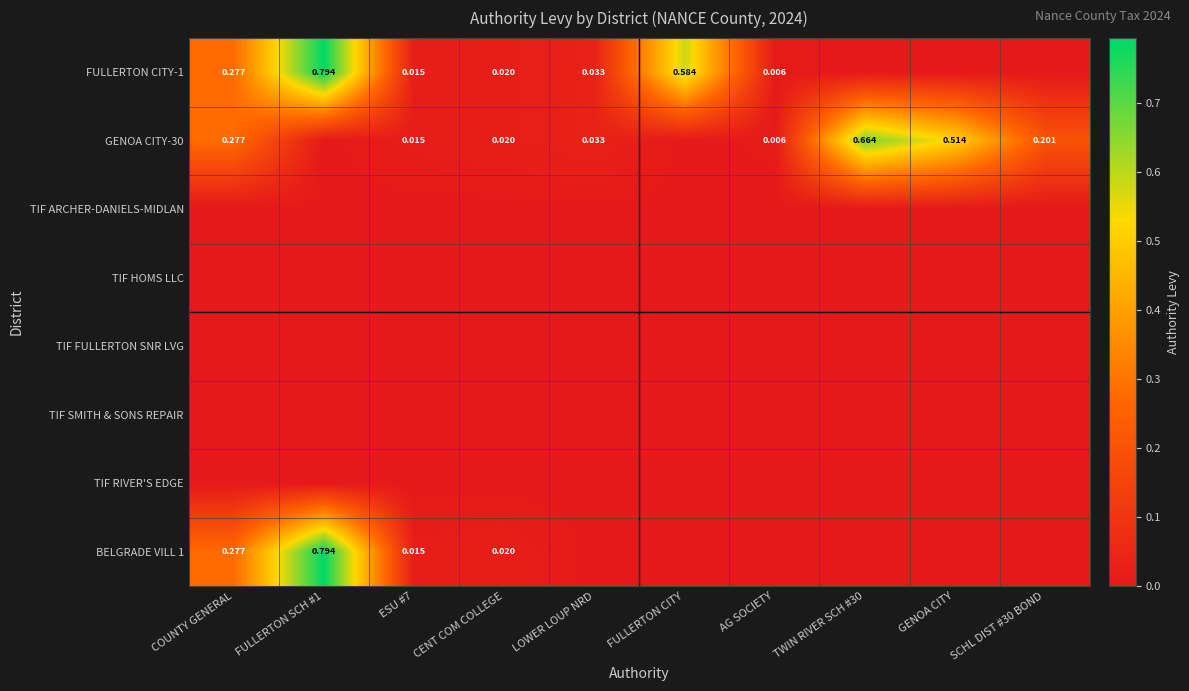

Is it true that TIF SMITH & SONS REPAIR equals 0.0 at LOWER LOUP NRD?

True